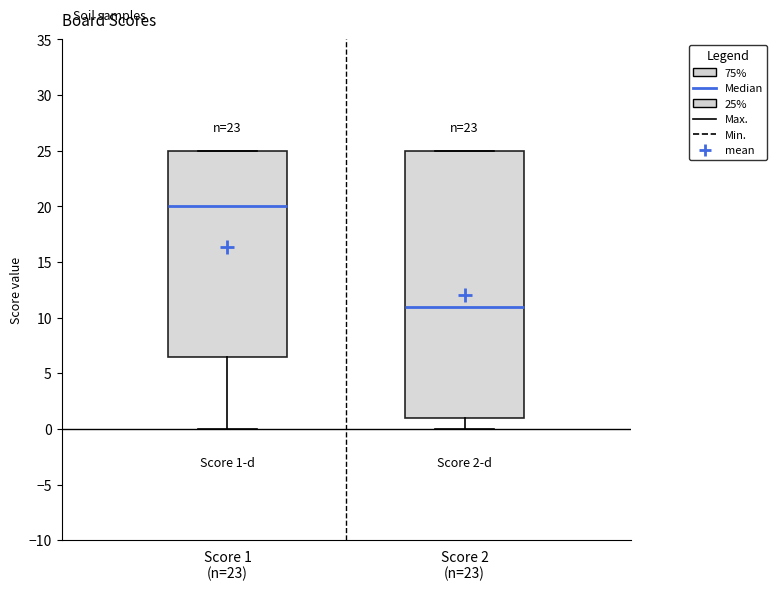

Which box's median line is the highest?

Score 1 (n=23)